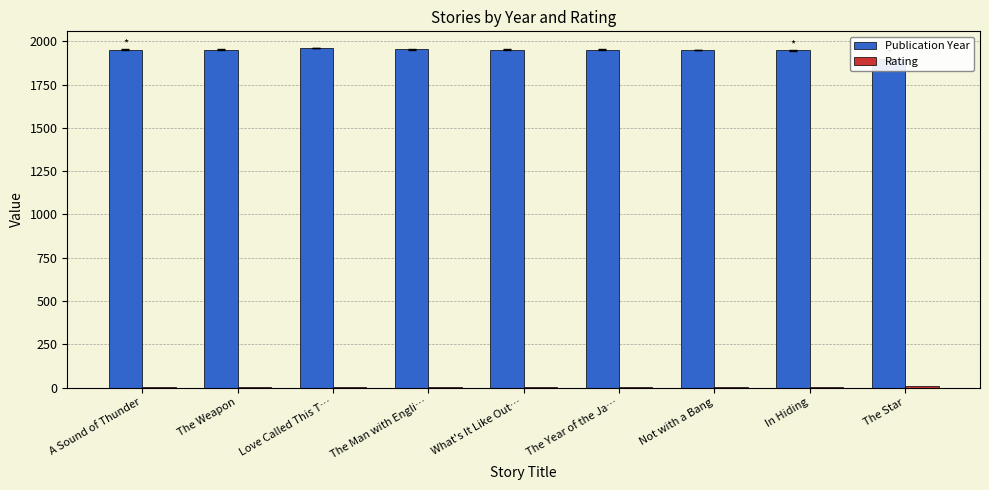

What position from the right is The Star?

1